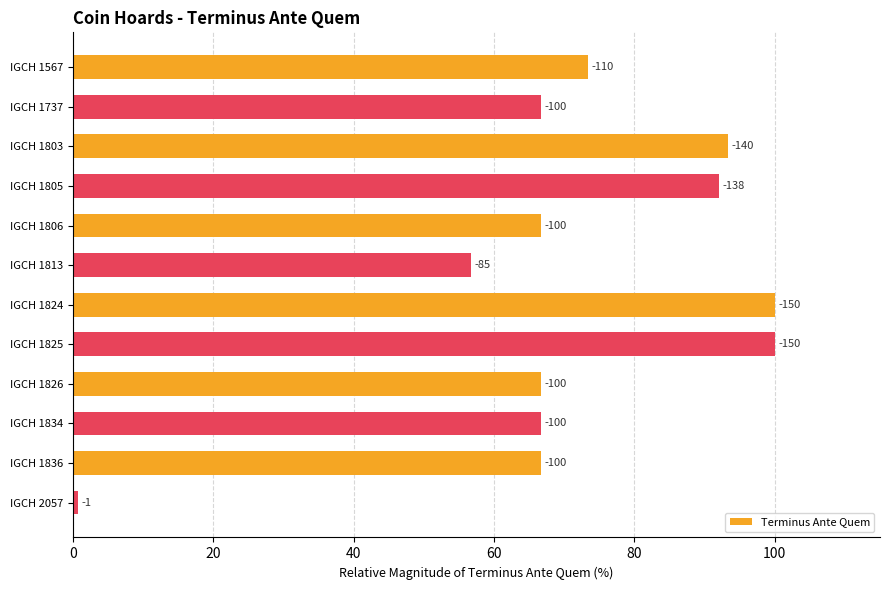

What is the greatest value displayed?

100.0